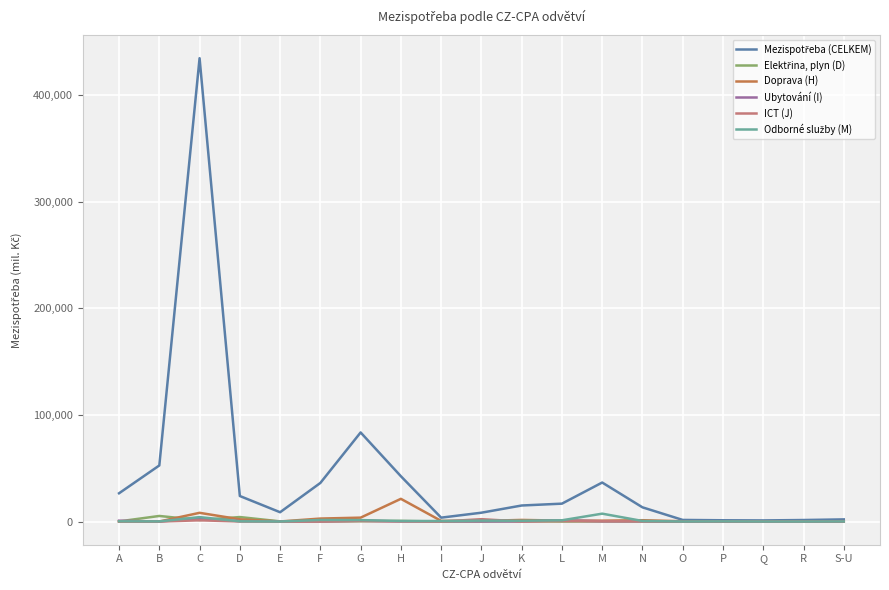

At which category is the sum across all series the highest?

C